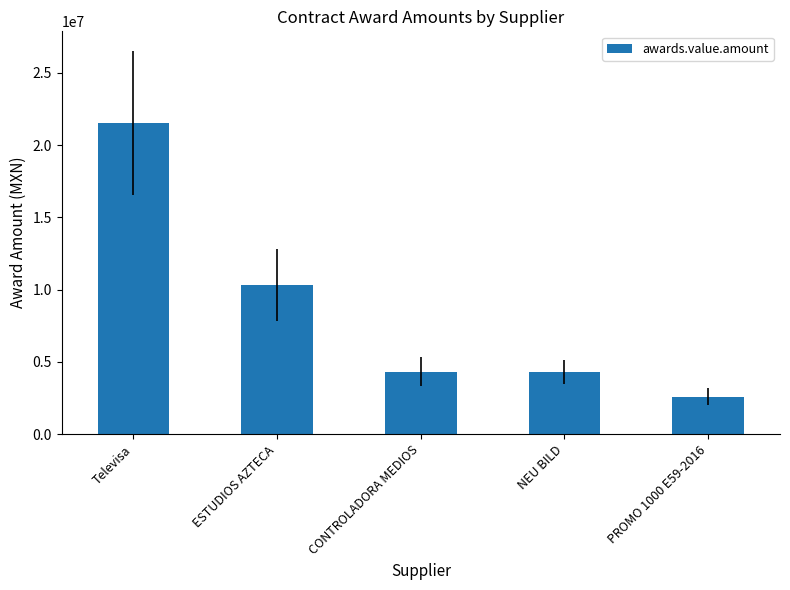

Are the bars horizontal?

No